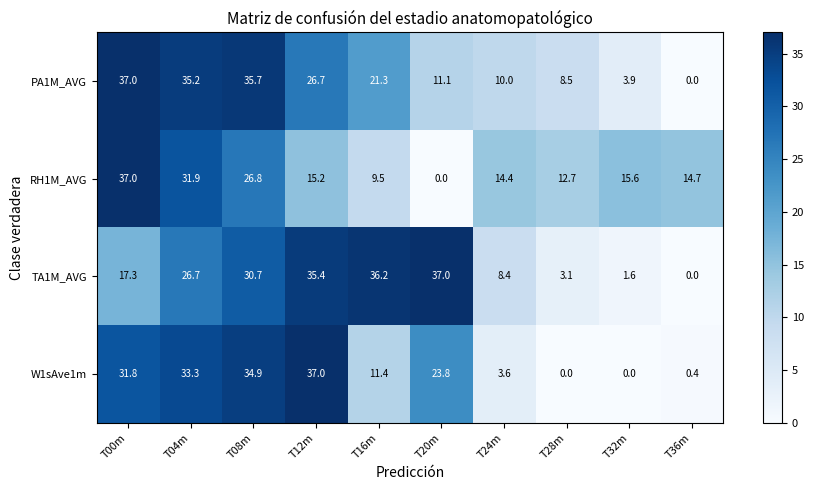

At which label is TA1M_AVG closest to 18?

T00m